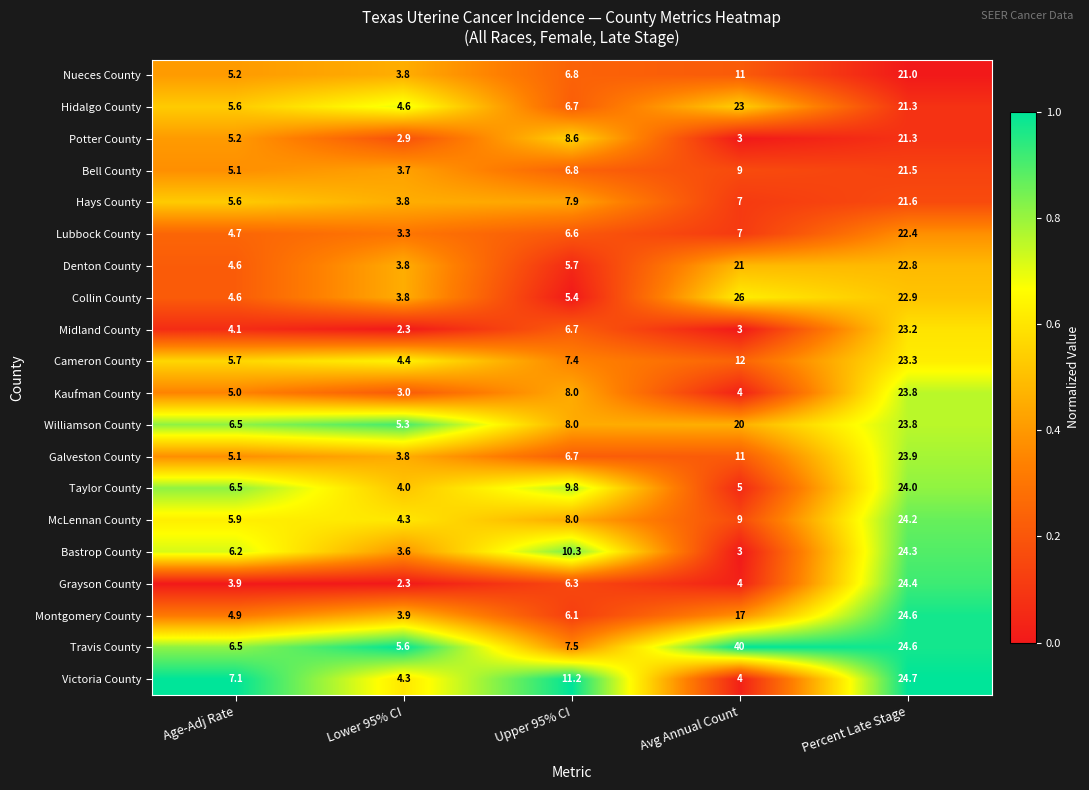

At which category is the sum across all series the highest?

Percent Late Stage